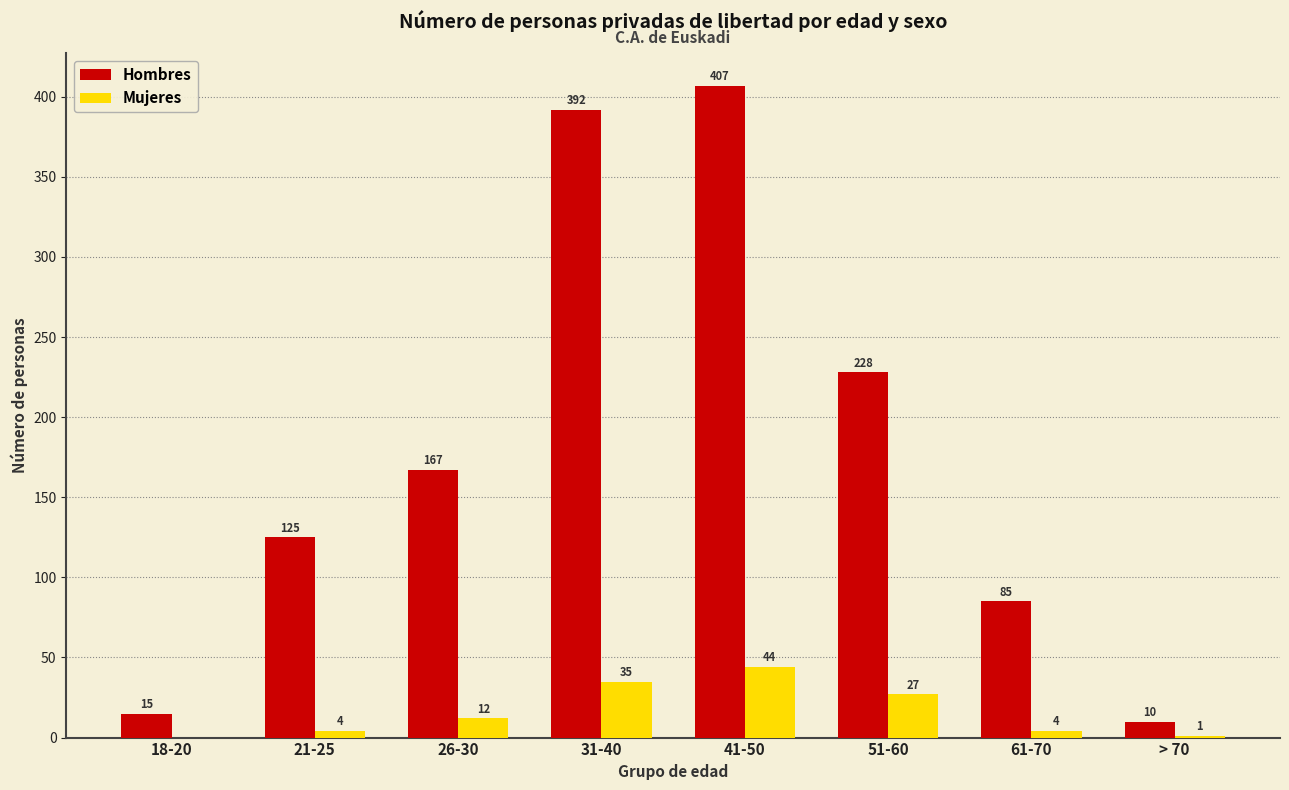

Which series changed the most between 26-30 and 51-60?

Hombres